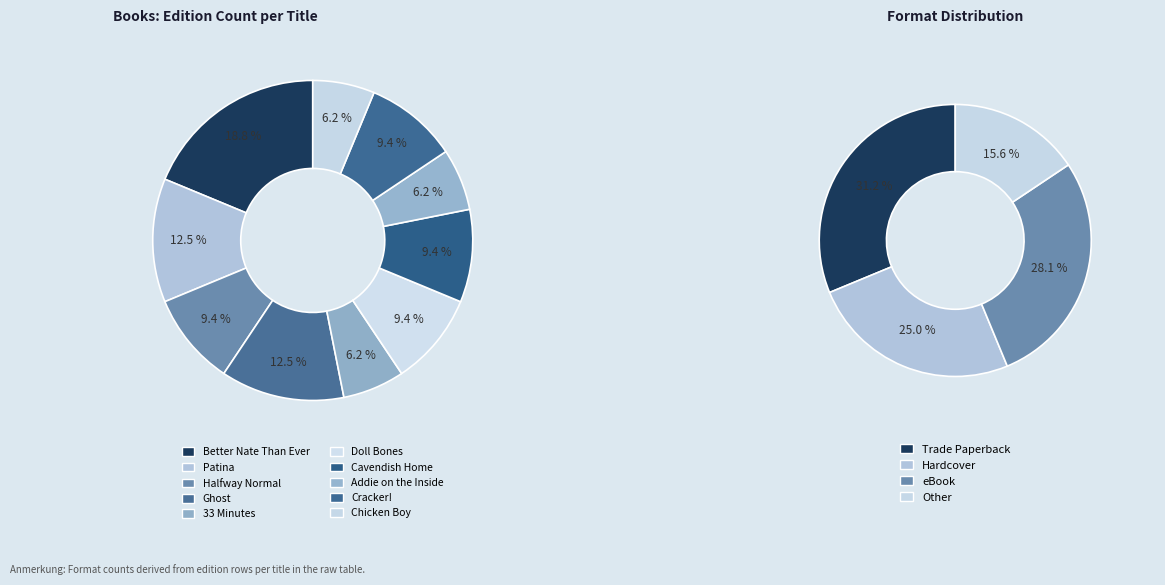

The Halfway Normal slice represents 9% of the pie. True or false?

True